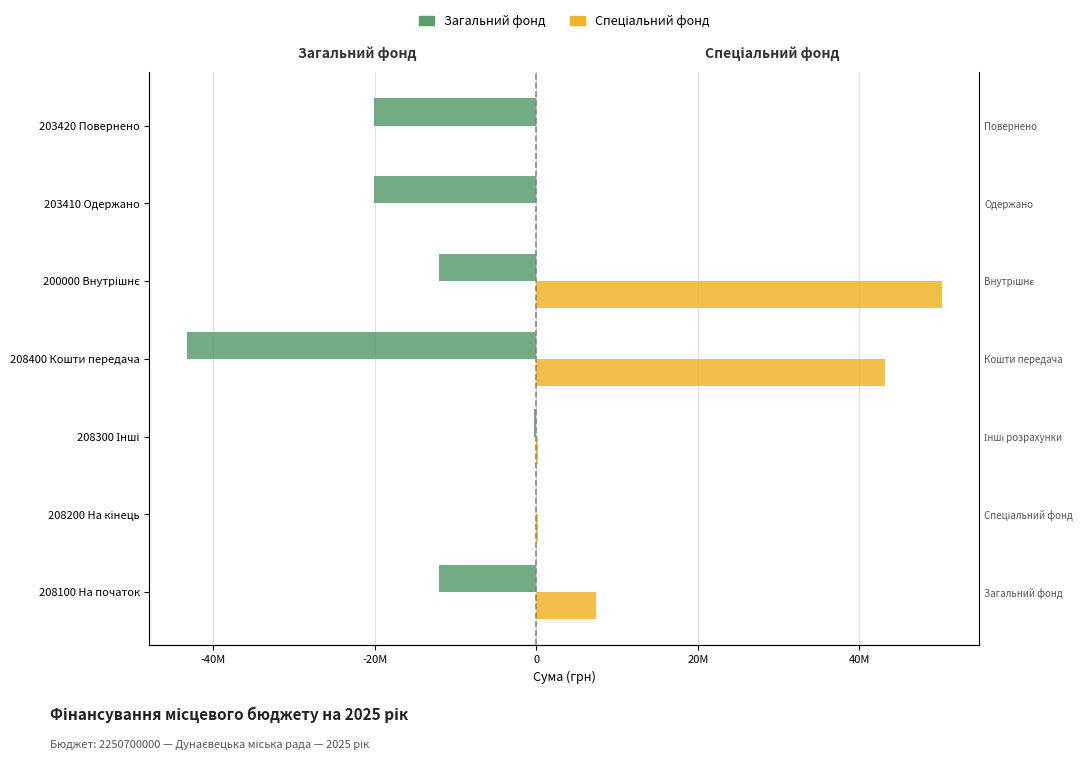

Rank the series at 208200 На кінець from lowest to highest value.

Загальний фонд, Спеціальний фонд